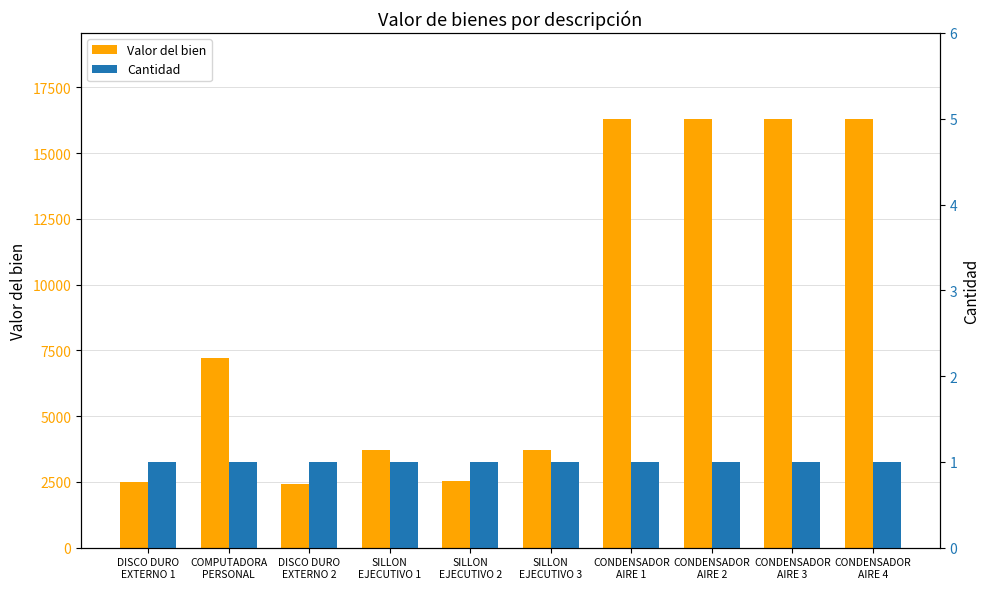

What is the label of the 8th bar from the left?

CONDENSADOR
AIRE 2